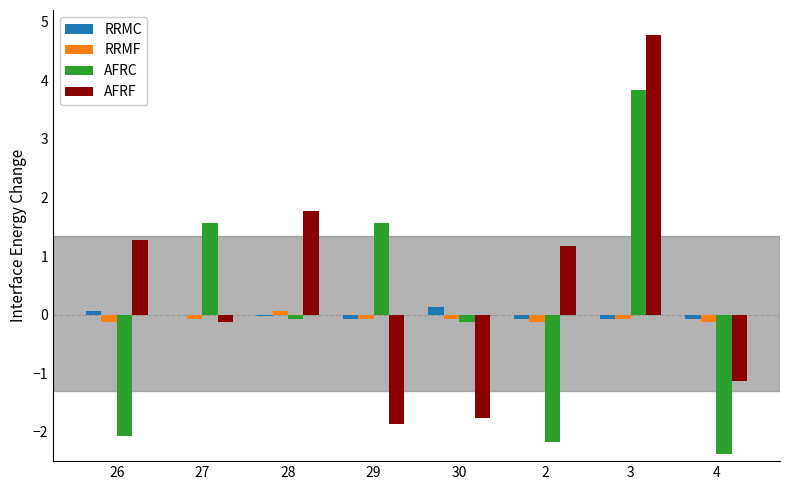

Which series changed the most between 2 and 3?

AFRC